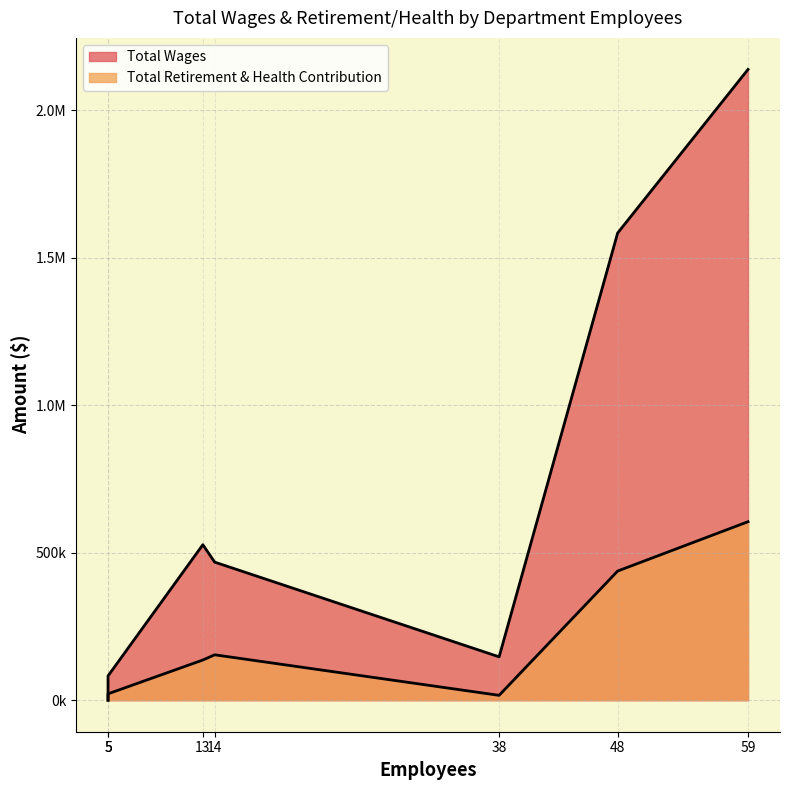

What is the greatest value displayed?

2139258